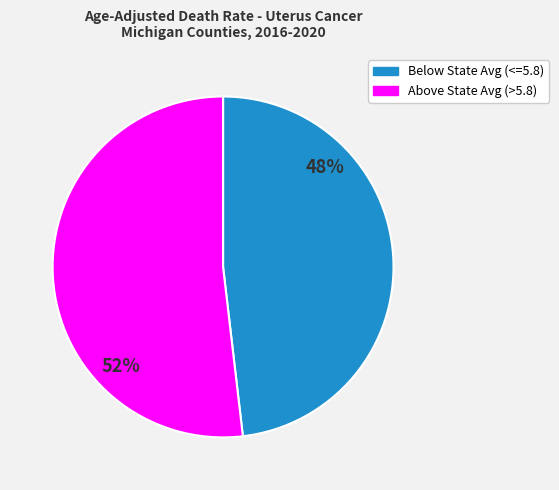

Which has a higher value, Below State Avg (<=5.8) or Above State Avg (>5.8)?

Above State Avg (>5.8)